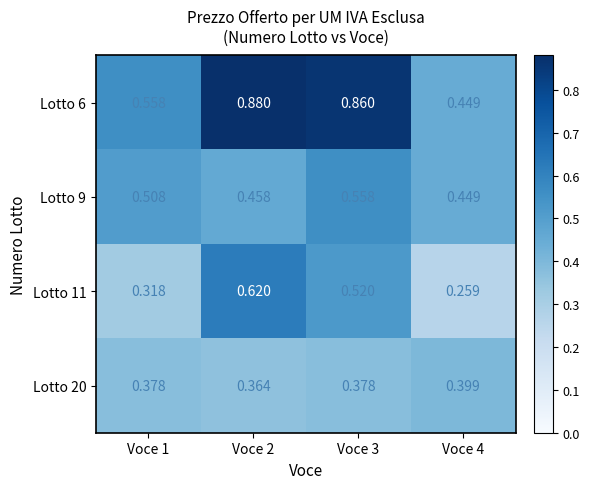

How many distinct data groups are displayed?

4